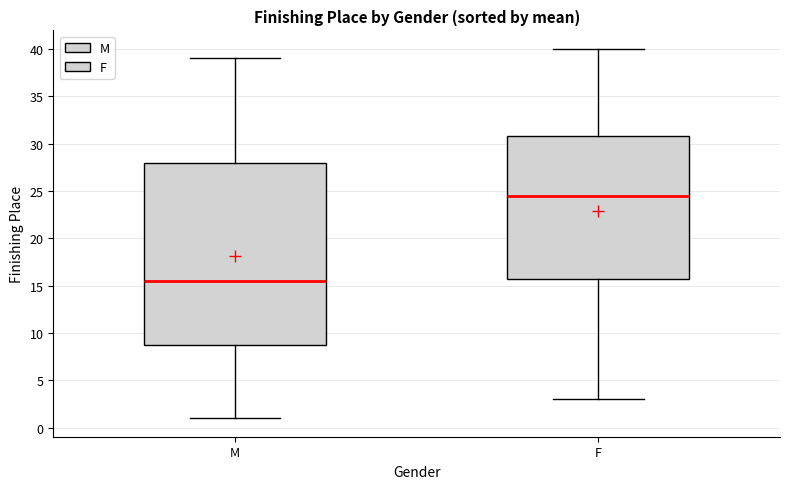

Reading left to right, read every box against the y-axis: the position of its median line, the range the box covers, and the ends of its whiskers. The values are not printed on the chart, so give them approximately, as read against the axis.

M: median 15.5, box 9.0 to 28.0, whiskers 1.0 to 39.0
F: median 24.5, box 16.0 to 31.0, whiskers 3.0 to 40.0